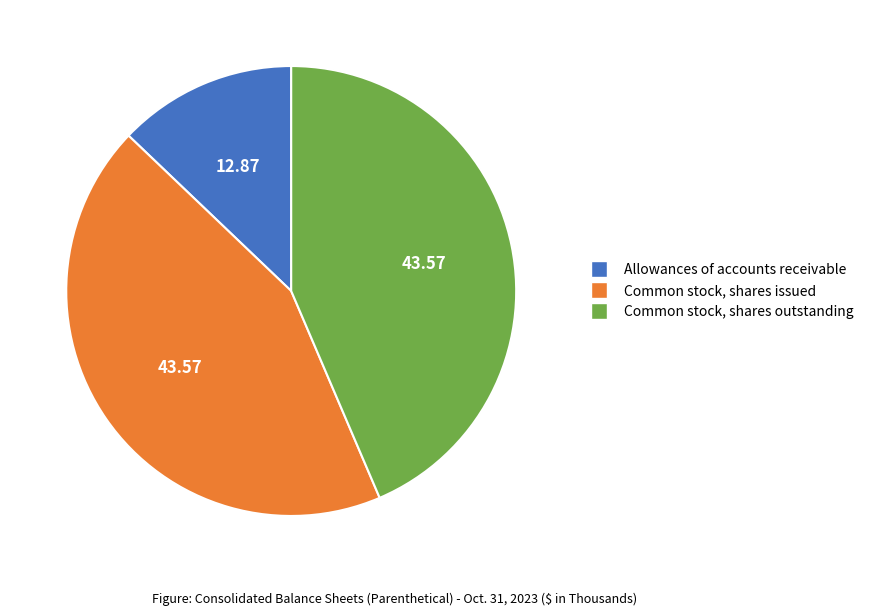

Does Allowances of accounts receivable account for over 50% of the chart?

No